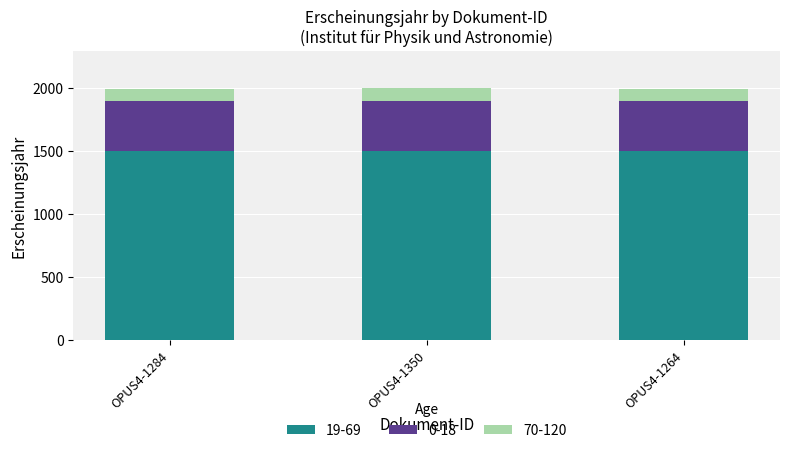

Are the bars grouped side by side (vs. stacked)?

No